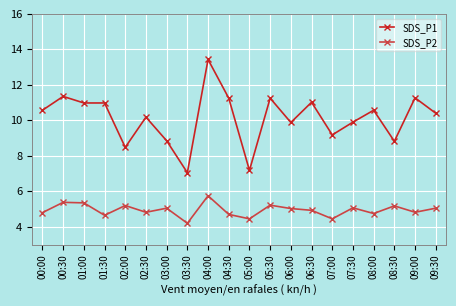

Where is the first local minimum for SDS_P2?

01:30